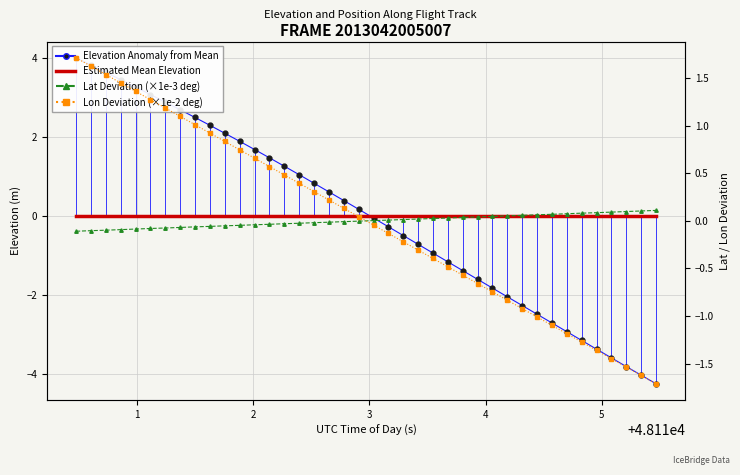

Which series has the widest spread of values?

Elevation Anomaly from Mean